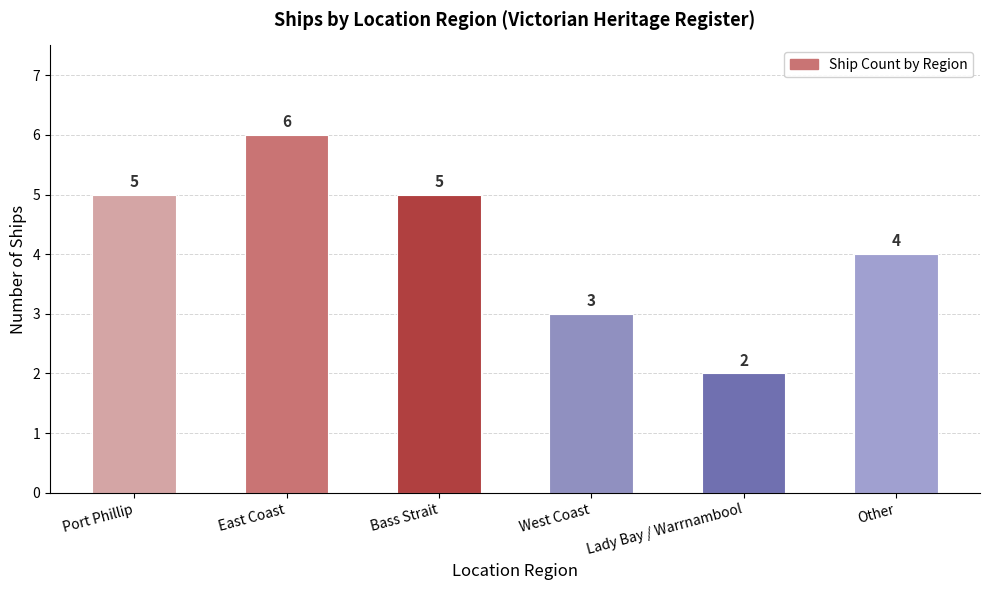

Count the values in the range 3 to 5.

4